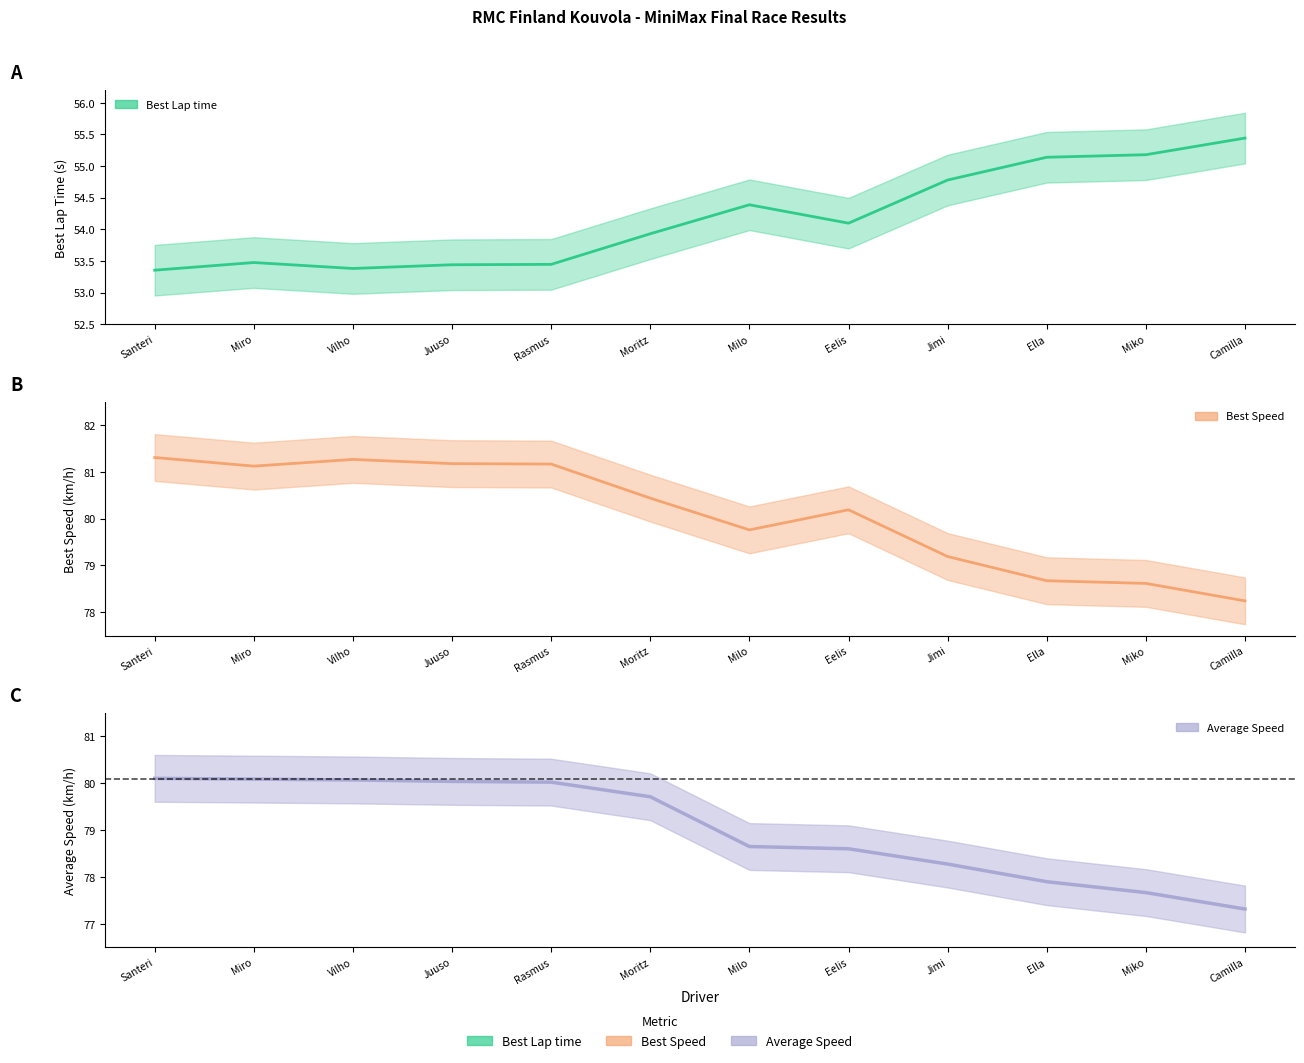

How many lines are shown in the chart?

3